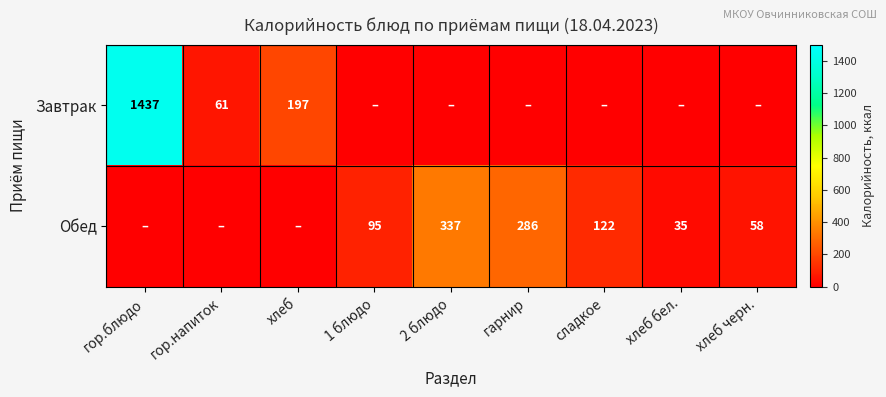

Is it true that Завтрак equals 35 at гор.напиток?

False